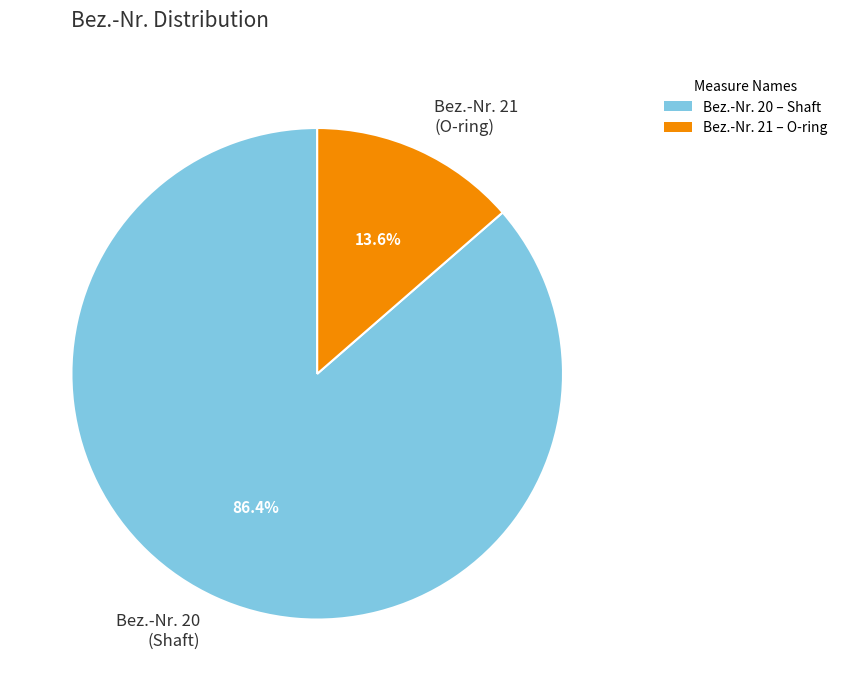

Which slice represents more than half of the pie?

Bez.-Nr. 20 (Shaft)